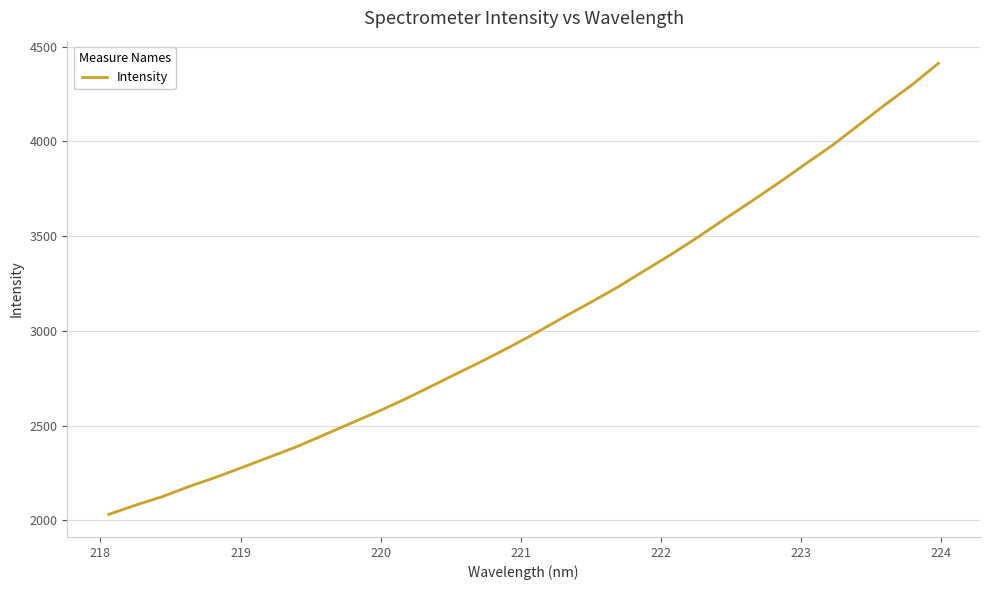

Does the chart have visible grid lines?

Yes